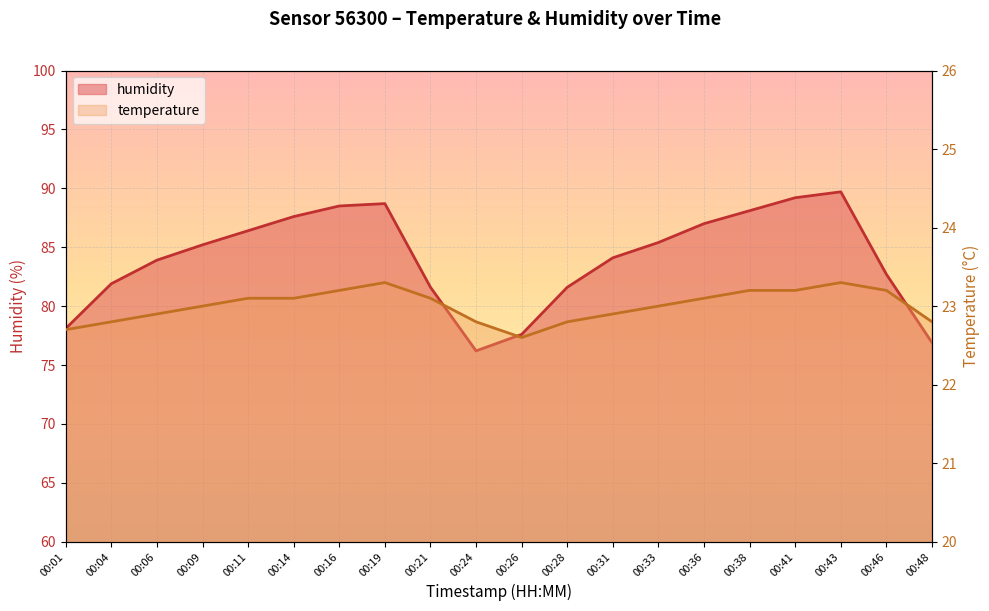

Where is the first local maximum for humidity?

00:19